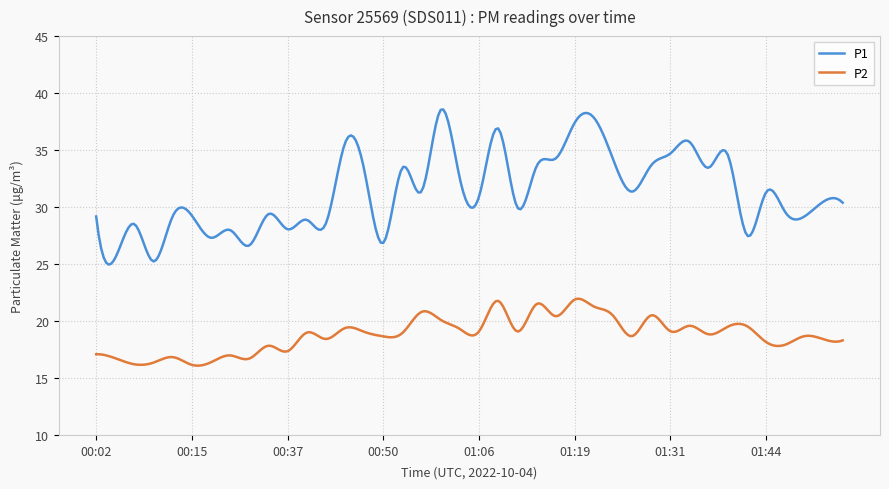

Rank the series by their average value, from highest to lowest.

P1, P2